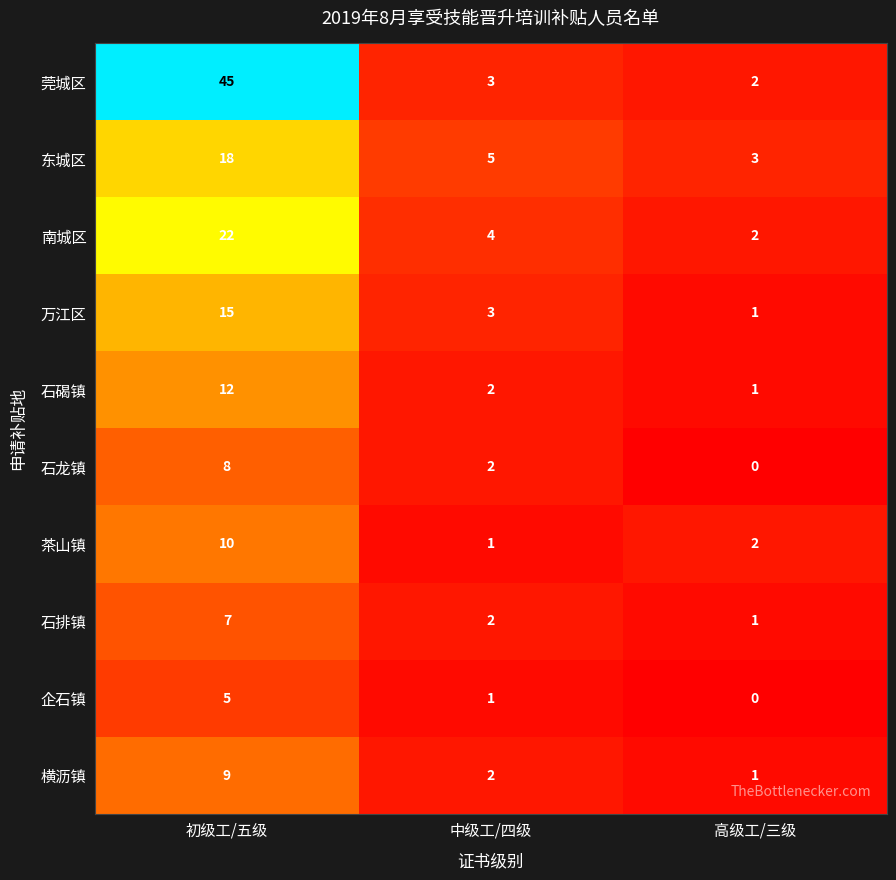

What is the sum of all 茶山镇 values?

13